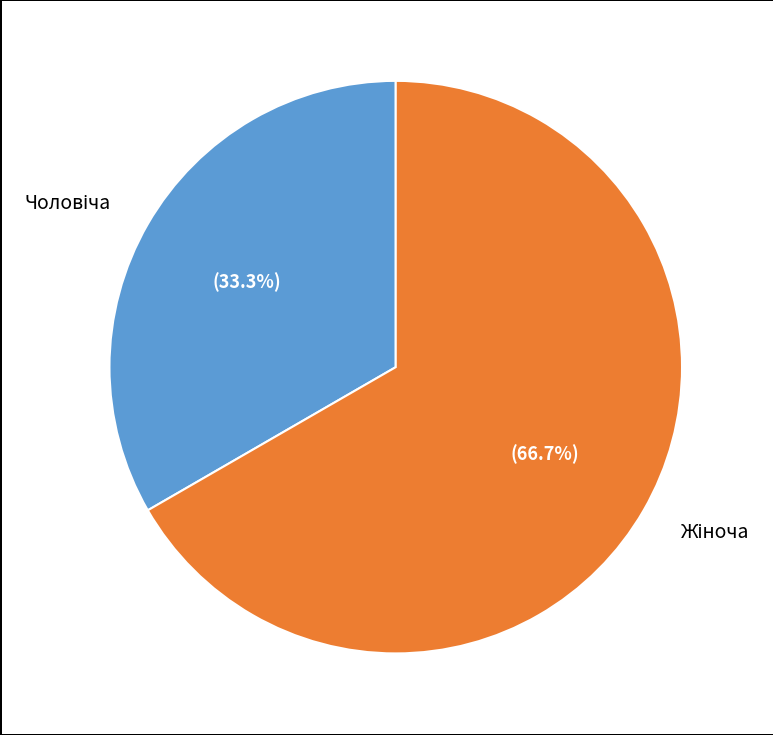

Is there any slice that represents more than half of the pie?

Yes